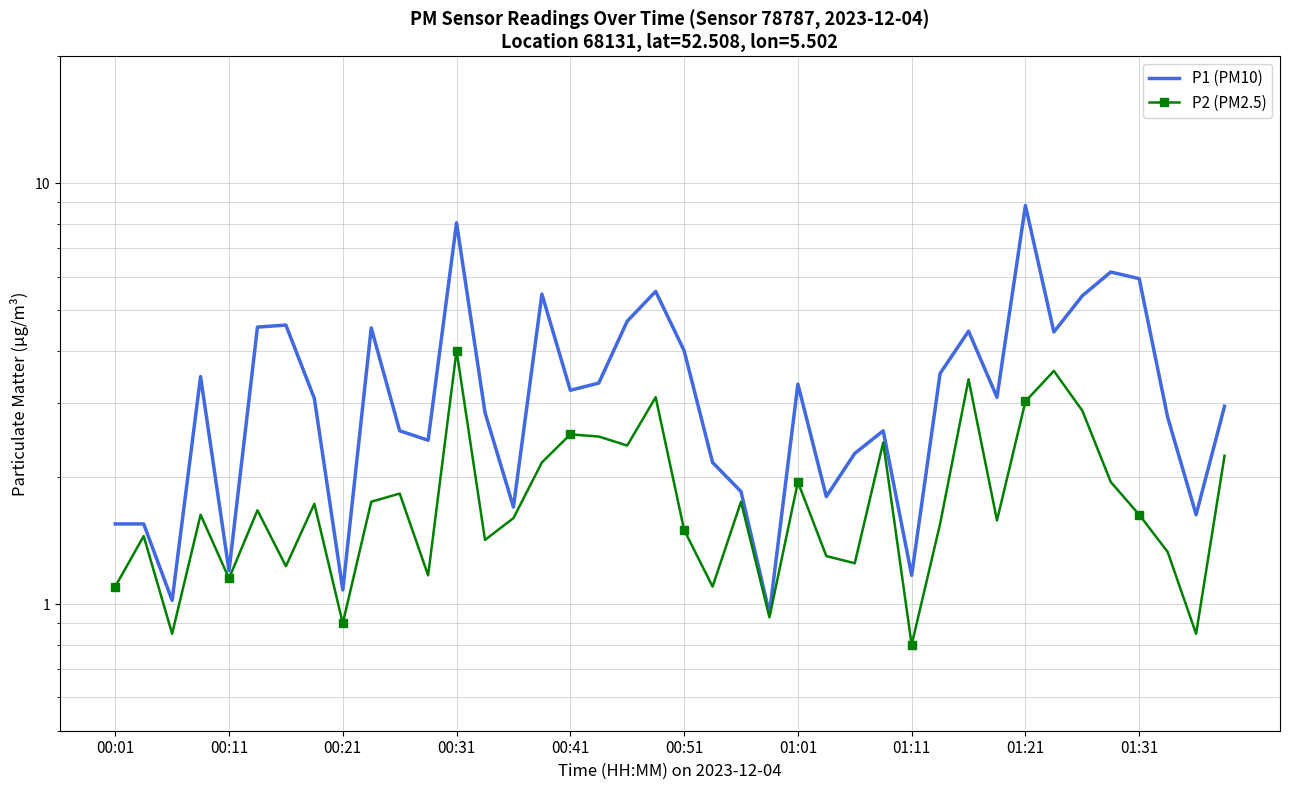

True or false: P1 (PM10) has more than 1 points higher than both neighbors.

True